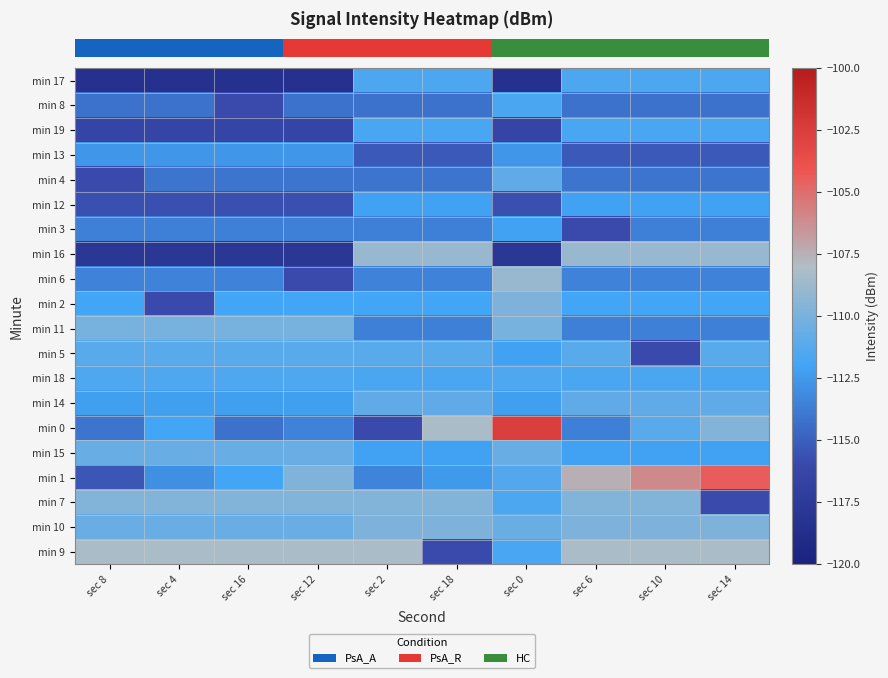

Which has a higher value, sec 4 or sec 10?

sec 10